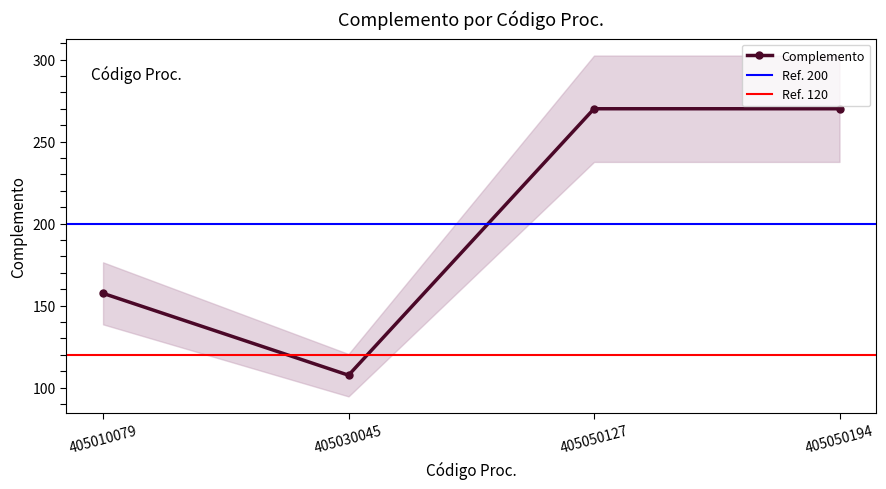

Between 405010079 and 405050127, which is larger?

405050127